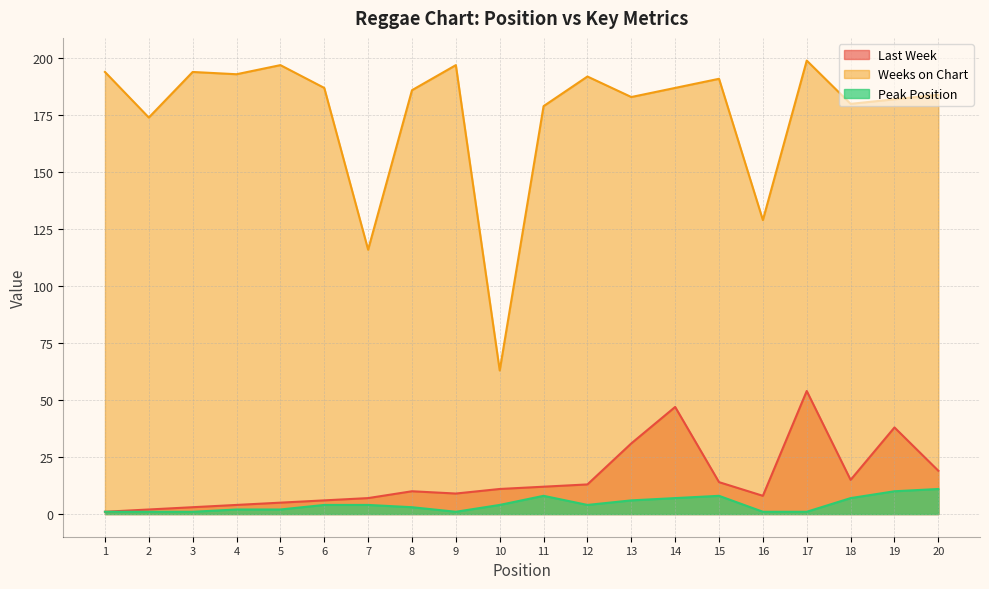

What are all the series names shown in the legend?

Last Week, Weeks on Chart, Peak Position